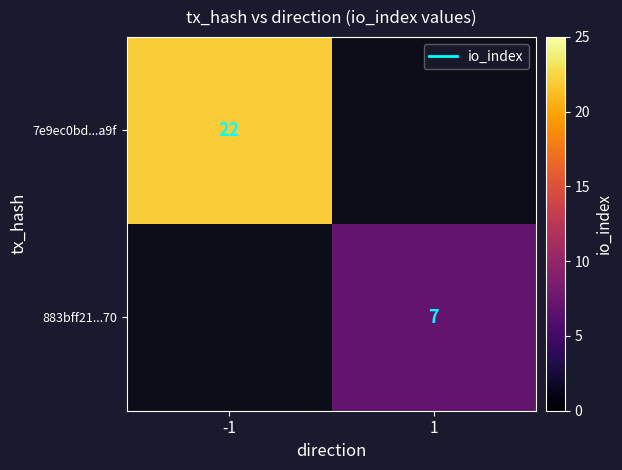

At how many categories does at least one series exceed 17?

1